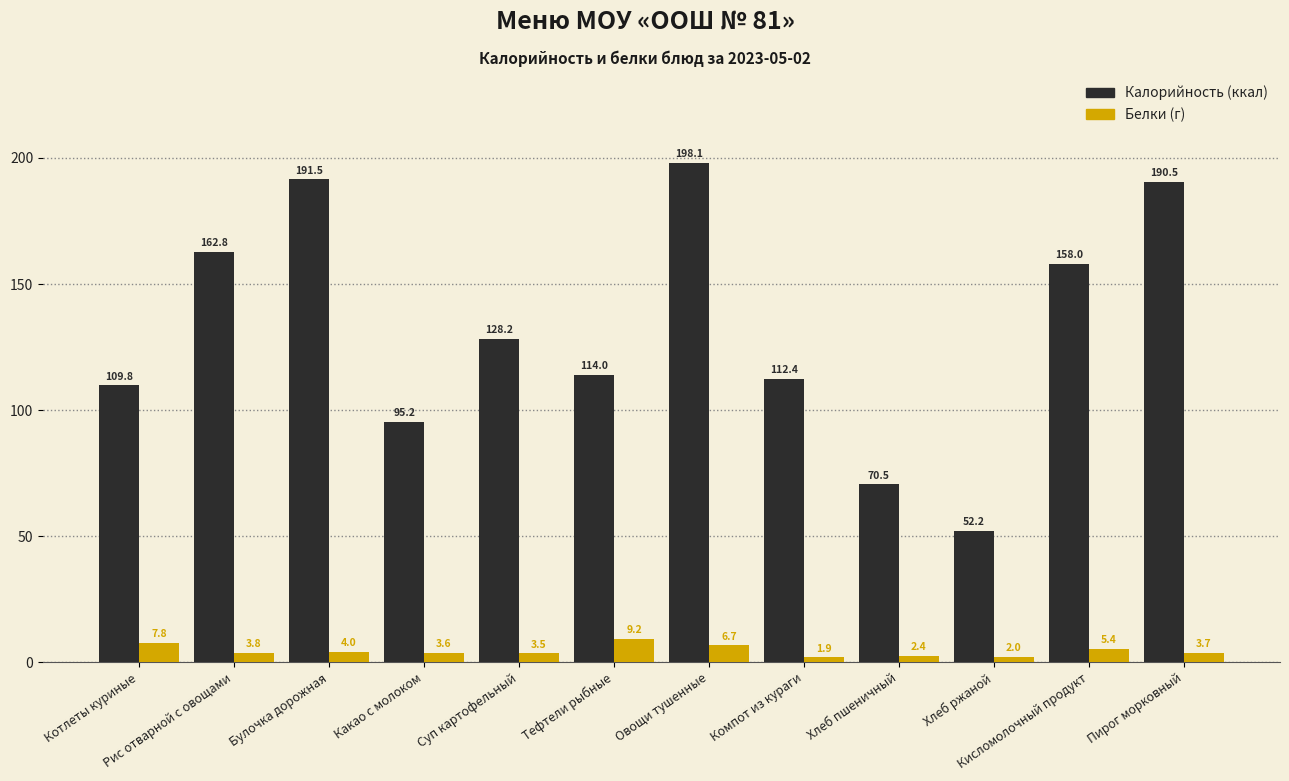

What are all the series names shown in the legend?

Калорийность (ккал), Белки (г)